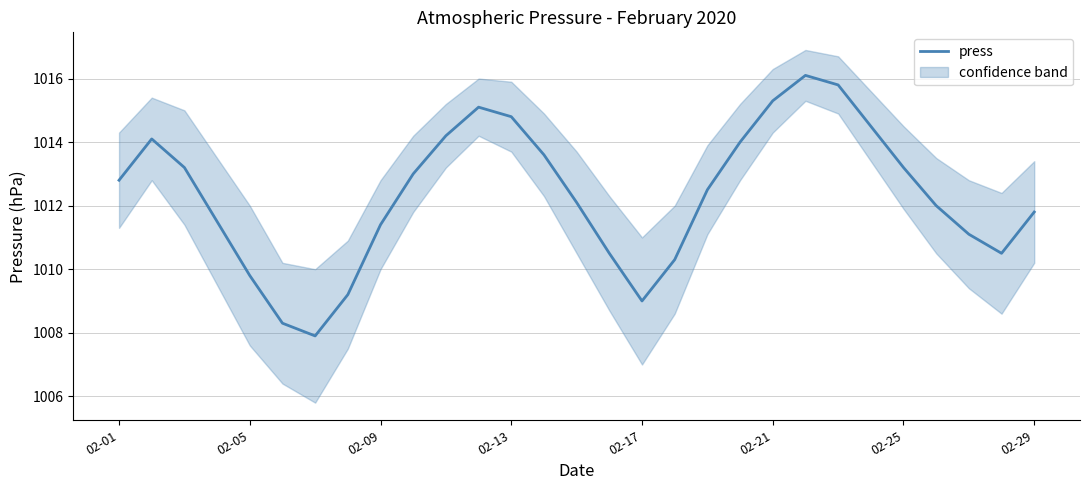

What is the lowest value of the press series?

1007.9